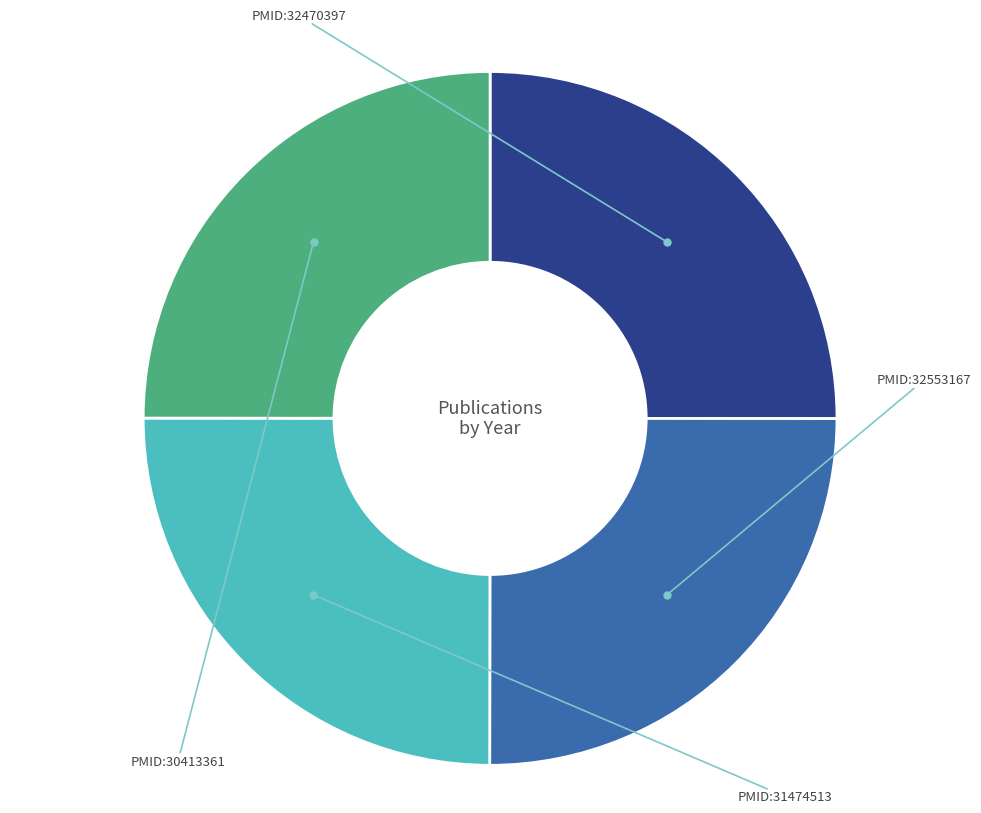

How many slices are in this pie chart?

4